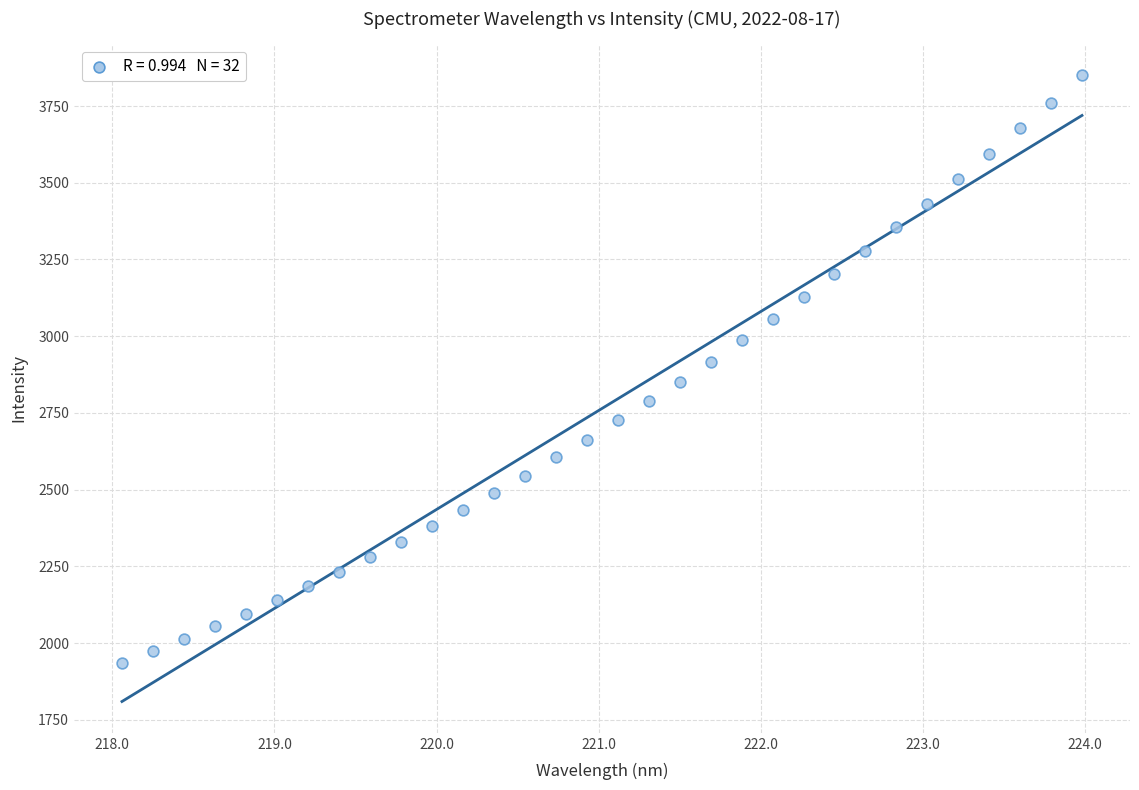

What is the range of Y values (max minus min)?

1915.6